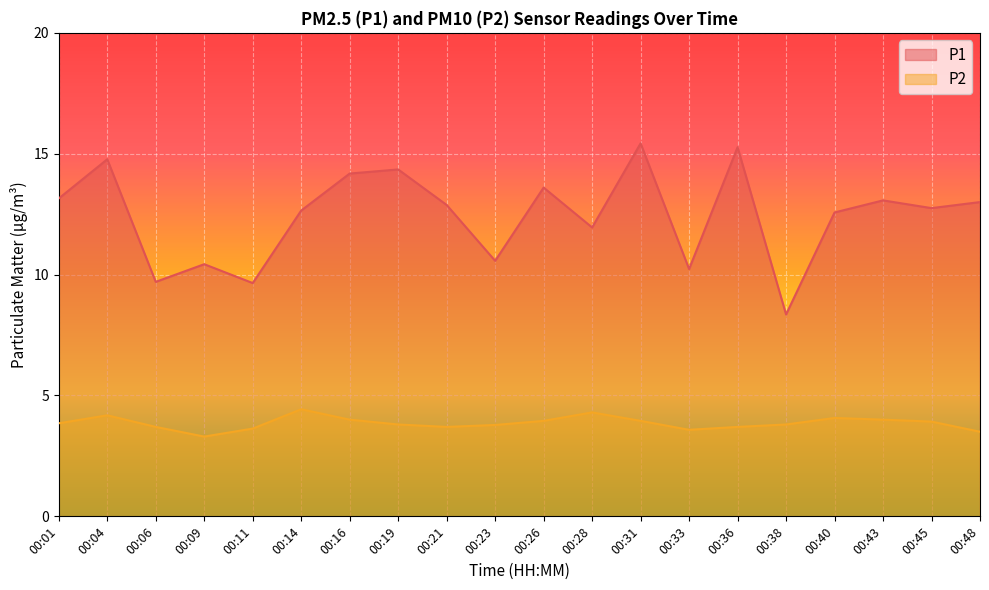

What is the maximum value for P2?

4.4